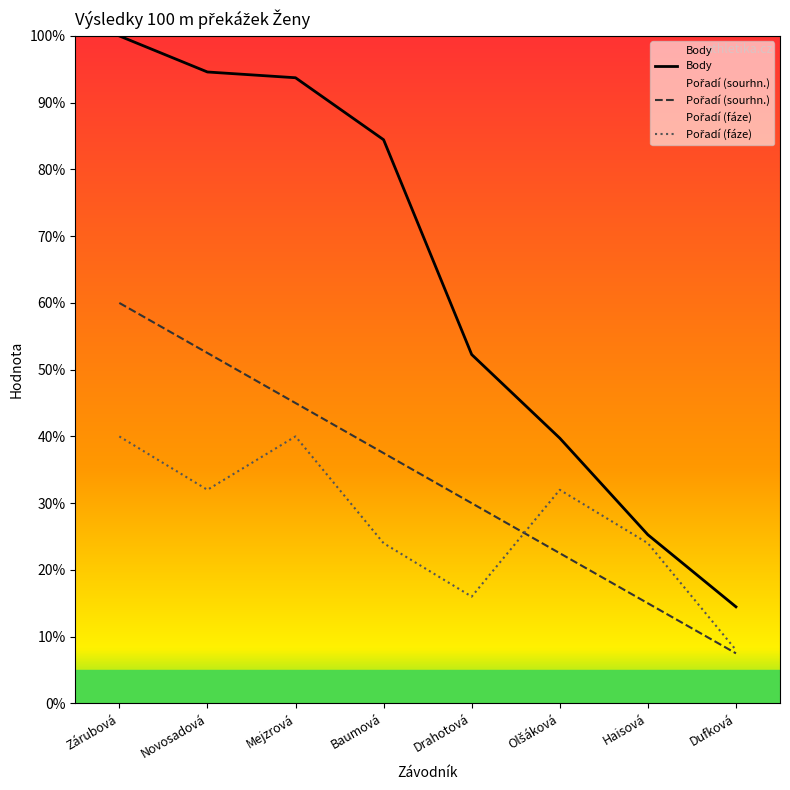

Reading left to right, what are all the values shown in this chart?

Body: Zárubová=100.0	Novosadová=94.6	Mejzrová=93.7	Baumová=84.4	Drahotová=52.3	Olšáková=39.7	Haisová=25.3	Dufková=14.5
Pořadí (sourhn.): Zárubová=60.0	Novosadová=52.5	Mejzrová=45.0	Baumová=37.5	Drahotová=30.0	Olšáková=22.5	Haisová=15.0	Dufková=7.5
Pořadí (fáze): Zárubová=40.0	Novosadová=32.0	Mejzrová=40.0	Baumová=24.0	Drahotová=16.0	Olšáková=32.0	Haisová=24.0	Dufková=8.0